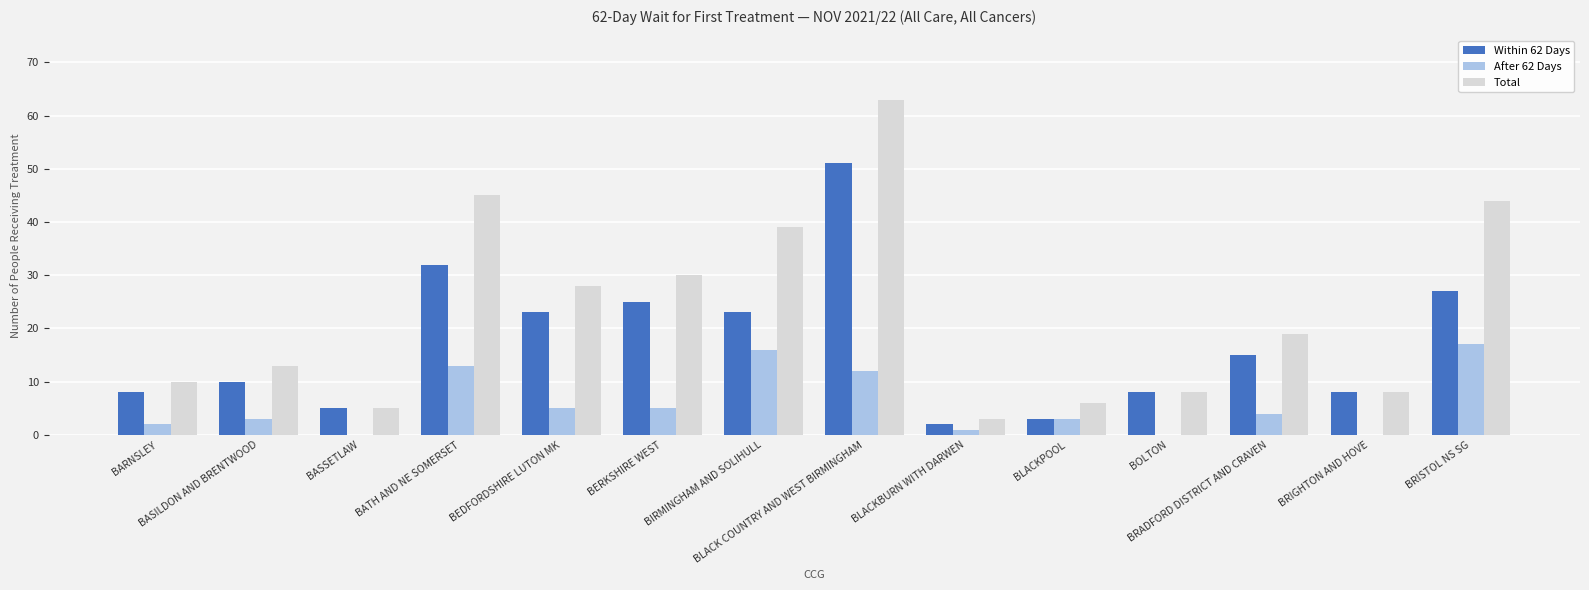

What is the maximum value for After 62 Days?

17